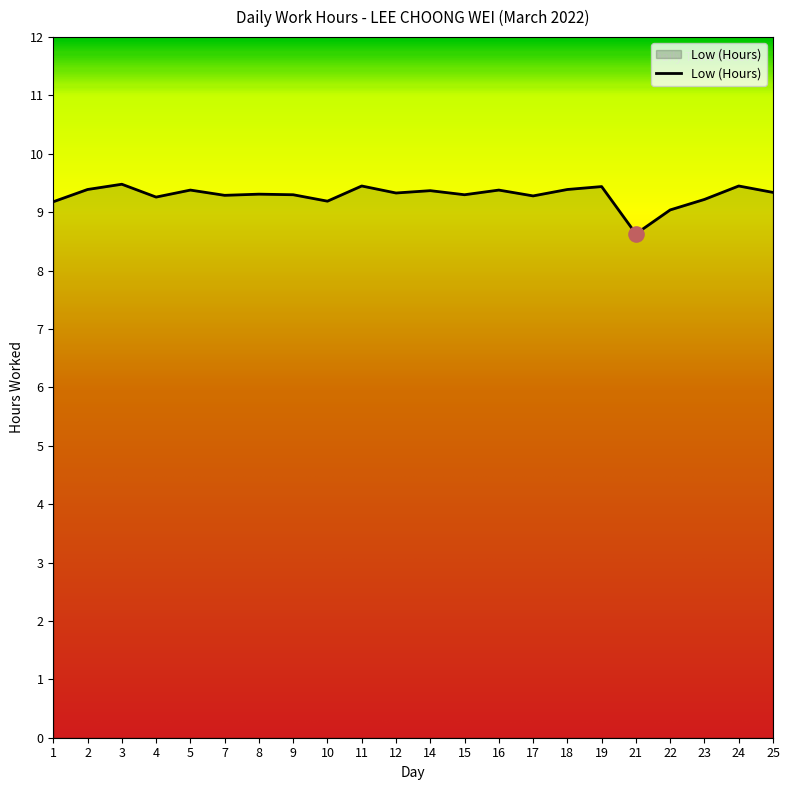

What is the change in value from 17 to 25?

+0.1